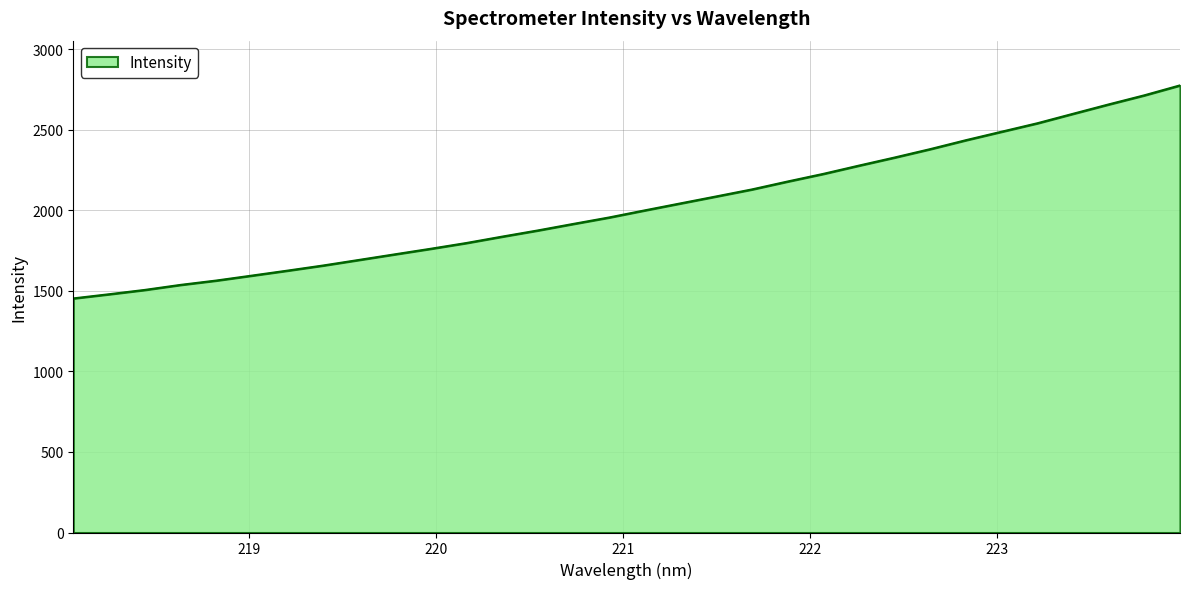

What is the difference between the maximum and minimum values?

1322.6